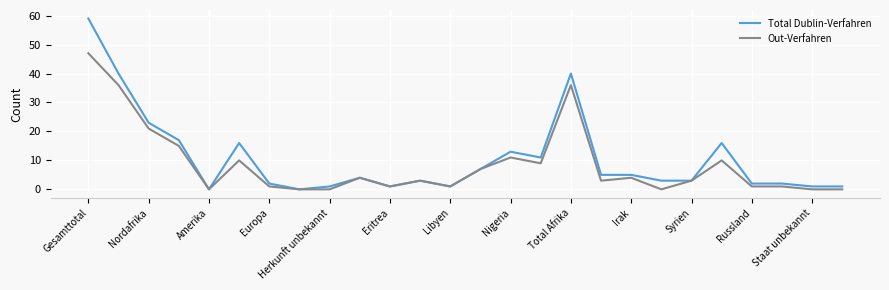

Which series has the widest spread of values?

Total Dublin-Verfahren